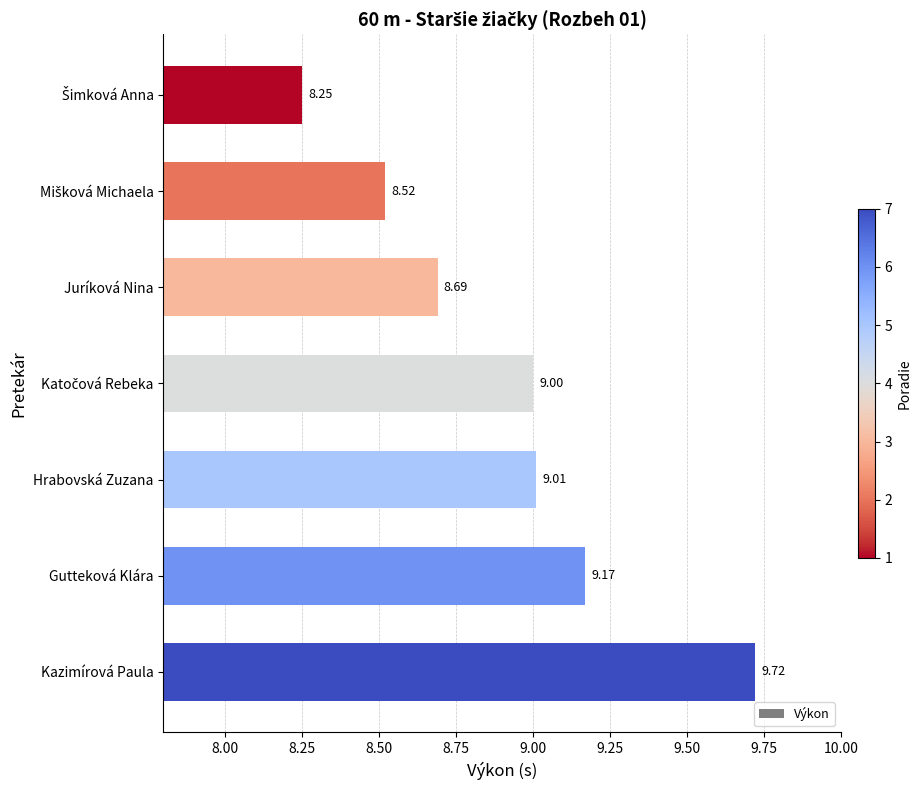

What is the label of the 1st bar from the bottom?

Kazimírová Paula